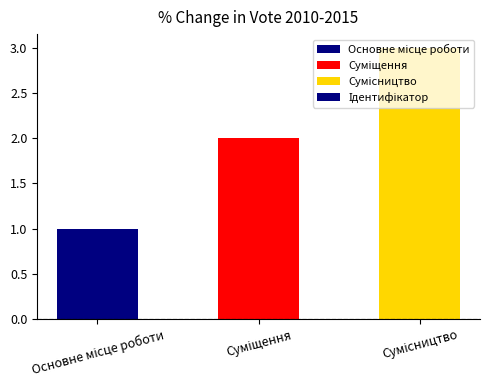

Count the values in the range 1 to 3.

3